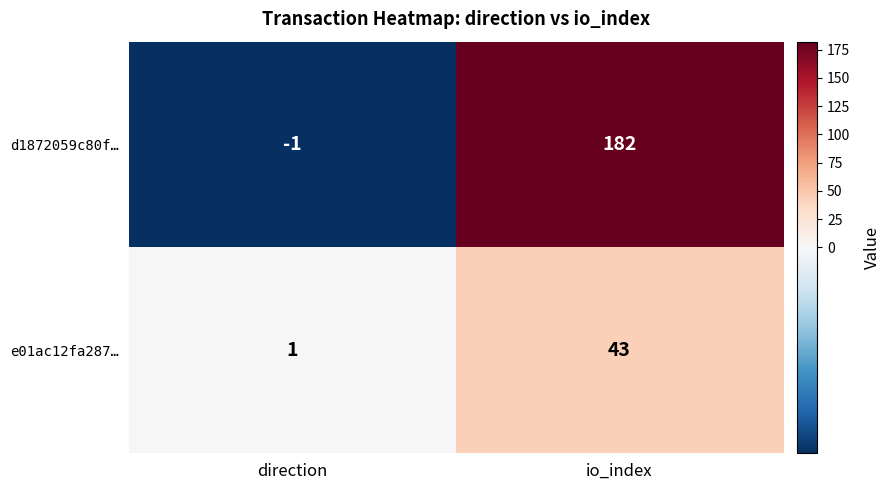

What is the total value across all series at io_index?

225